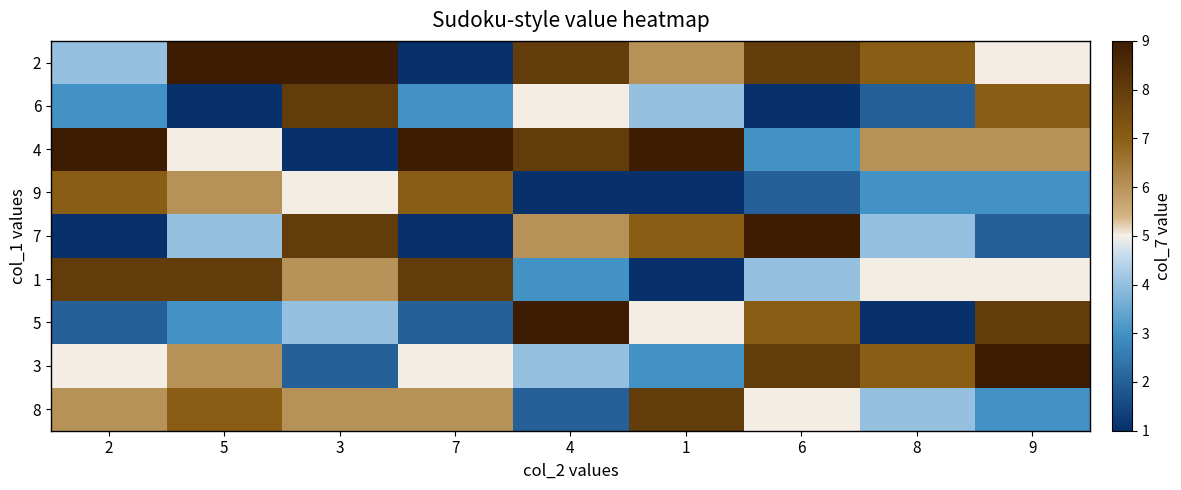

Reading right to left, list all the values displayed in this chart.

2: 9=5	8=7	6=8	1=6	4=8	7=1	3=9	5=9	2=4
6: 9=7	8=2	6=1	1=4	4=5	7=3	3=8	5=1	2=3
4: 9=6	8=6	6=3	1=9	4=8	7=9	3=1	5=5	2=9
9: 9=3	8=3	6=2	1=1	4=1	7=7	3=5	5=6	2=7
7: 9=2	8=4	6=9	1=7	4=6	7=1	3=8	5=4	2=1
1: 9=5	8=5	6=4	1=1	4=3	7=8	3=6	5=8	2=8
5: 9=8	8=1	6=7	1=5	4=9	7=2	3=4	5=3	2=2
3: 9=9	8=7	6=8	1=3	4=4	7=5	3=2	5=6	2=5
8: 9=3	8=4	6=5	1=8	4=2	7=6	3=6	5=7	2=6